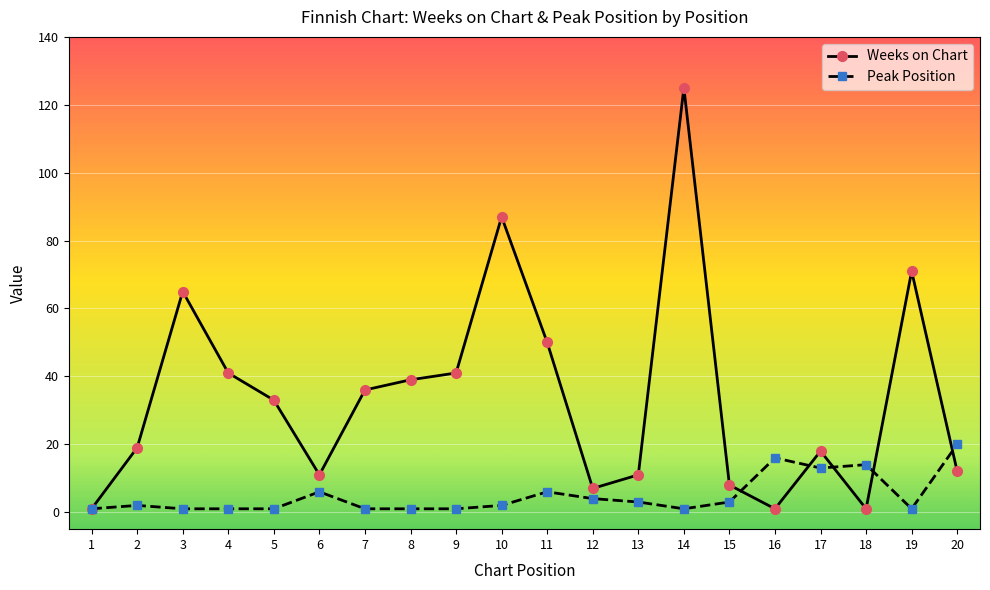

At 8, list the series in order from smallest to largest.

Peak Position, Weeks on Chart